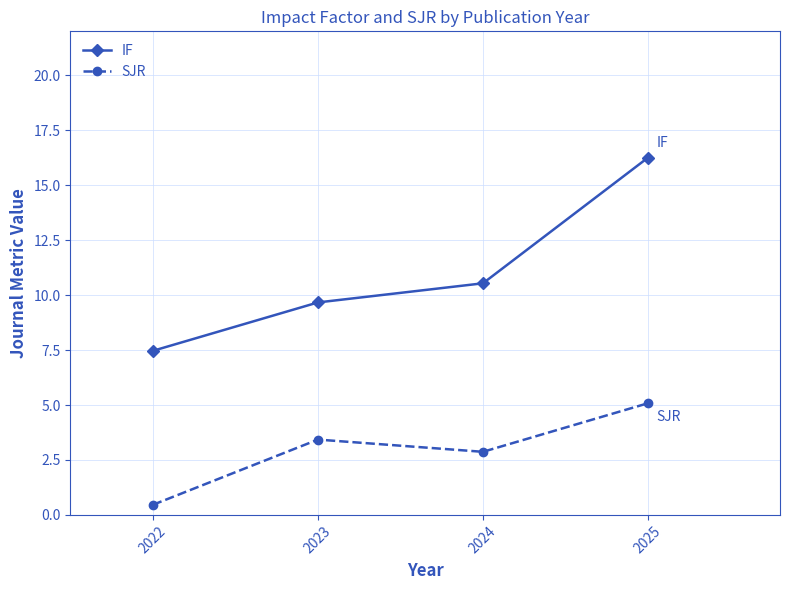

How many lines are shown in the chart?

2